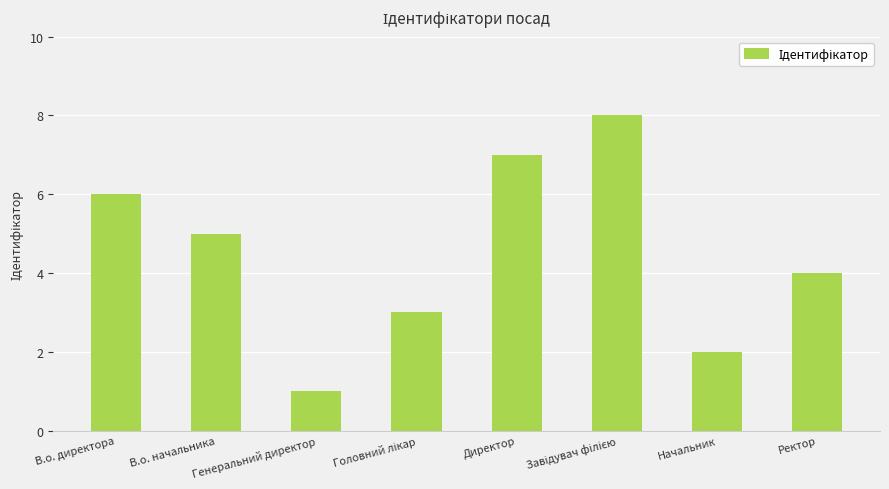

How many data points are less than 5?

4